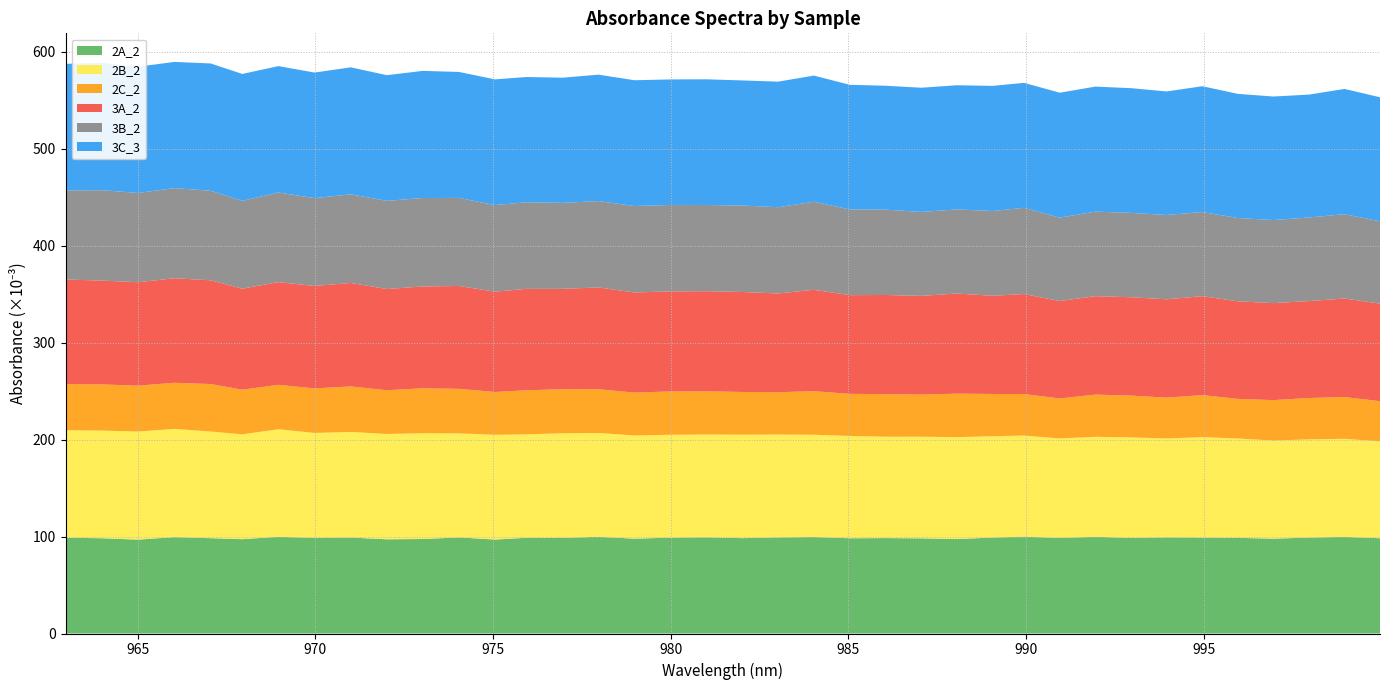

Reading right to left, what are all the values shown in this chart?

2A_2: 37=0.1	36=0.1	35=0.1	34=0.1	33=0.1	32=0.1	31=0.1	30=0.1	29=0.1	28=0.1	27=0.1	26=0.1	25=0.1	24=0.1	23=0.1	22=0.1	21=0.1	20=0.1	19=0.1	18=0.1	17=0.1	16=0.1	15=0.1	14=0.1	13=0.1	12=0.1	11=0.1	10=0.1	9=0.1	8=0.1	7=0.1	6=0.1	5=0.1	4=0.1	3=0.1	2=0.1	1=0.1	0=0.1
2B_2: 37=0.1	36=0.1	35=0.1	34=0.1	33=0.1	32=0.1	31=0.1	30=0.1	29=0.1	28=0.1	27=0.1	26=0.1	25=0.1	24=0.1	23=0.1	22=0.1	21=0.1	20=0.1	19=0.1	18=0.1	17=0.1	16=0.1	15=0.1	14=0.1	13=0.1	12=0.1	11=0.1	10=0.1	9=0.1	8=0.1	7=0.1	6=0.1	5=0.1	4=0.1	3=0.1	2=0.1	1=0.1	0=0.1
2C_2: 37=0.0	36=0.0	35=0.0	34=0.0	33=0.0	32=0.0	31=0.0	30=0.0	29=0.0	28=0.0	27=0.0	26=0.0	25=0.0	24=0.0	23=0.0	22=0.0	21=0.0	20=0.0	19=0.0	18=0.0	17=0.0	16=0.0	15=0.0	14=0.0	13=0.0	12=0.0	11=0.0	10=0.0	9=0.0	8=0.0	7=0.0	6=0.0	5=0.0	4=0.0	3=0.0	2=0.0	1=0.0	0=0.0
3A_2: 37=0.1	36=0.1	35=0.1	34=0.1	33=0.1	32=0.1	31=0.1	30=0.1	29=0.1	28=0.1	27=0.1	26=0.1	25=0.1	24=0.1	23=0.1	22=0.1	21=0.1	20=0.1	19=0.1	18=0.1	17=0.1	16=0.1	15=0.1	14=0.1	13=0.1	12=0.1	11=0.1	10=0.1	9=0.1	8=0.1	7=0.1	6=0.1	5=0.1	4=0.1	3=0.1	2=0.1	1=0.1	0=0.1
3B_2: 37=0.1	36=0.1	35=0.1	34=0.1	33=0.1	32=0.1	31=0.1	30=0.1	29=0.1	28=0.1	27=0.1	26=0.1	25=0.1	24=0.1	23=0.1	22=0.1	21=0.1	20=0.1	19=0.1	18=0.1	17=0.1	16=0.1	15=0.1	14=0.1	13=0.1	12=0.1	11=0.1	10=0.1	9=0.1	8=0.1	7=0.1	6=0.1	5=0.1	4=0.1	3=0.1	2=0.1	1=0.1	0=0.1
3C_3: 37=0.1	36=0.1	35=0.1	34=0.1	33=0.1	32=0.1	31=0.1	30=0.1	29=0.1	28=0.1	27=0.1	26=0.1	25=0.1	24=0.1	23=0.1	22=0.1	21=0.1	20=0.1	19=0.1	18=0.1	17=0.1	16=0.1	15=0.1	14=0.1	13=0.1	12=0.1	11=0.1	10=0.1	9=0.1	8=0.1	7=0.1	6=0.1	5=0.1	4=0.1	3=0.1	2=0.1	1=0.1	0=0.1